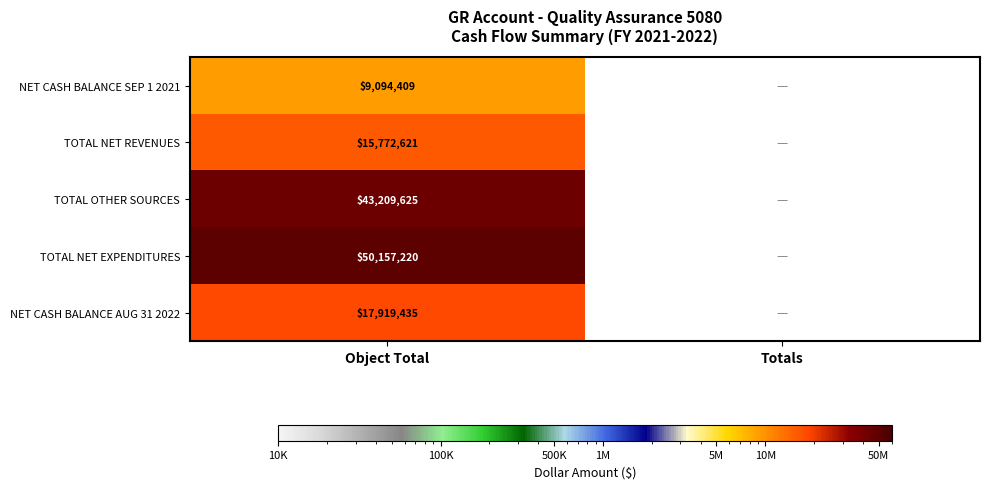

Count the number of data series in this chart.

5